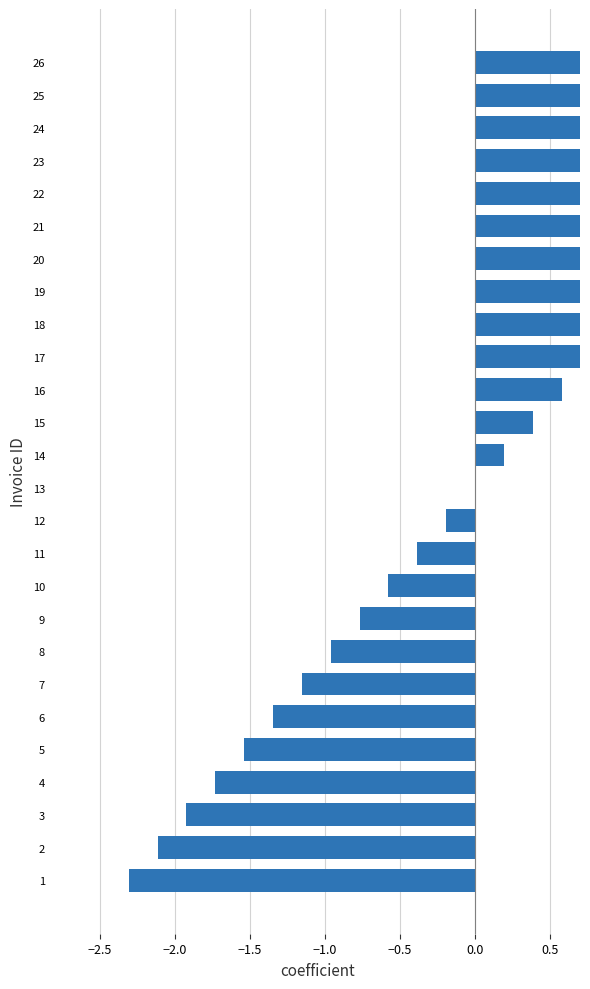

What is the value of the 20th bar from the left?

1.3